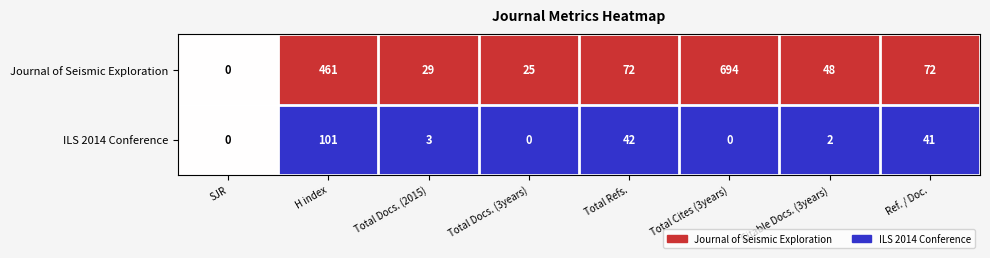

Reading left to right, list all the values displayed in this chart.

Journal of Seismic Exploration: SJR=0	H index=461	Total Docs. (2015)=29	Total Docs. (3years)=25	Total Refs.=72	Total Cites (3years)=694	Citable Docs. (3years)=48	Ref. / Doc.=72
ILS 2014 Conference: SJR=0	H index=101	Total Docs. (2015)=3	Total Docs. (3years)=0	Total Refs.=42	Total Cites (3years)=0	Citable Docs. (3years)=2	Ref. / Doc.=41